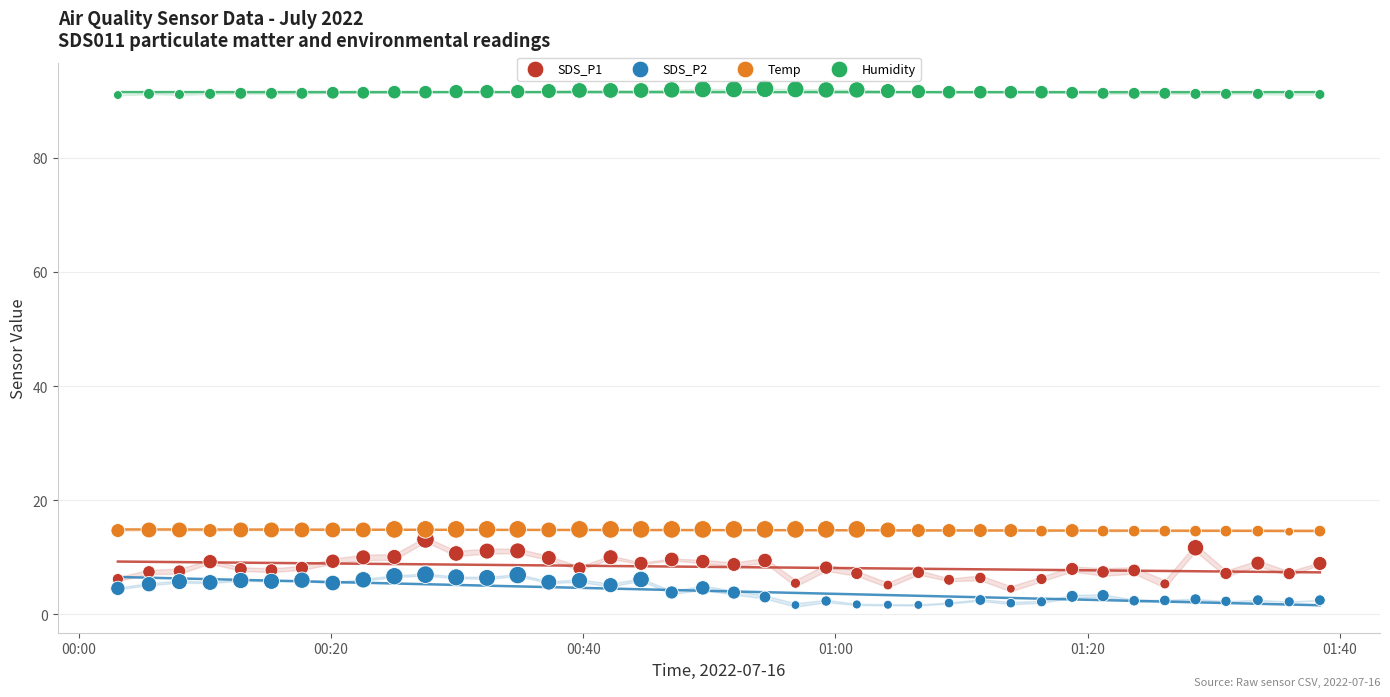

Which series has the widest spread of Y values?

SDS_P1